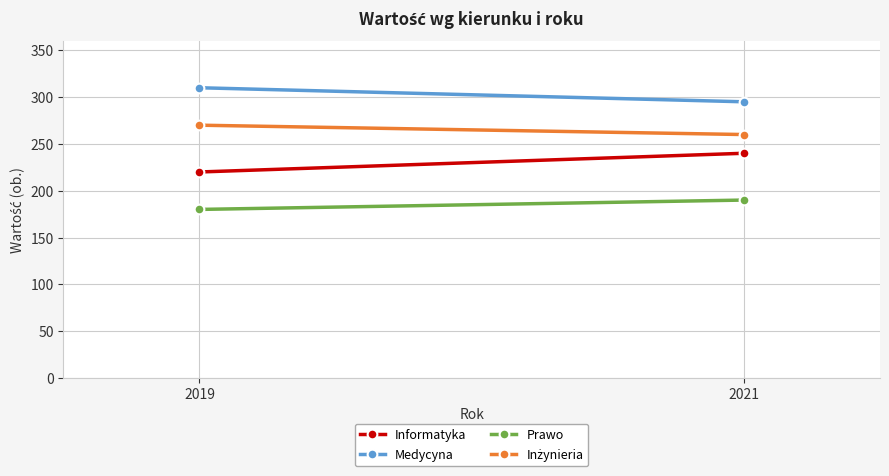

Is the value of Medycyna at 2021 greater than the value of Prawo at 2019?

Yes